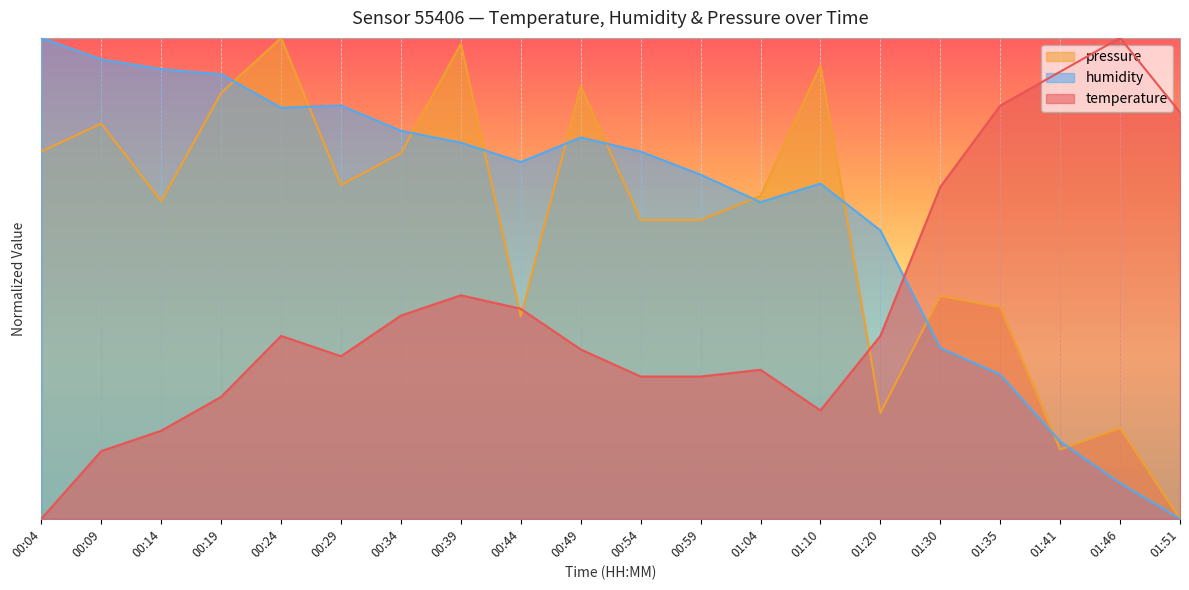

Does the chart display data point markers on the line(s)?

No